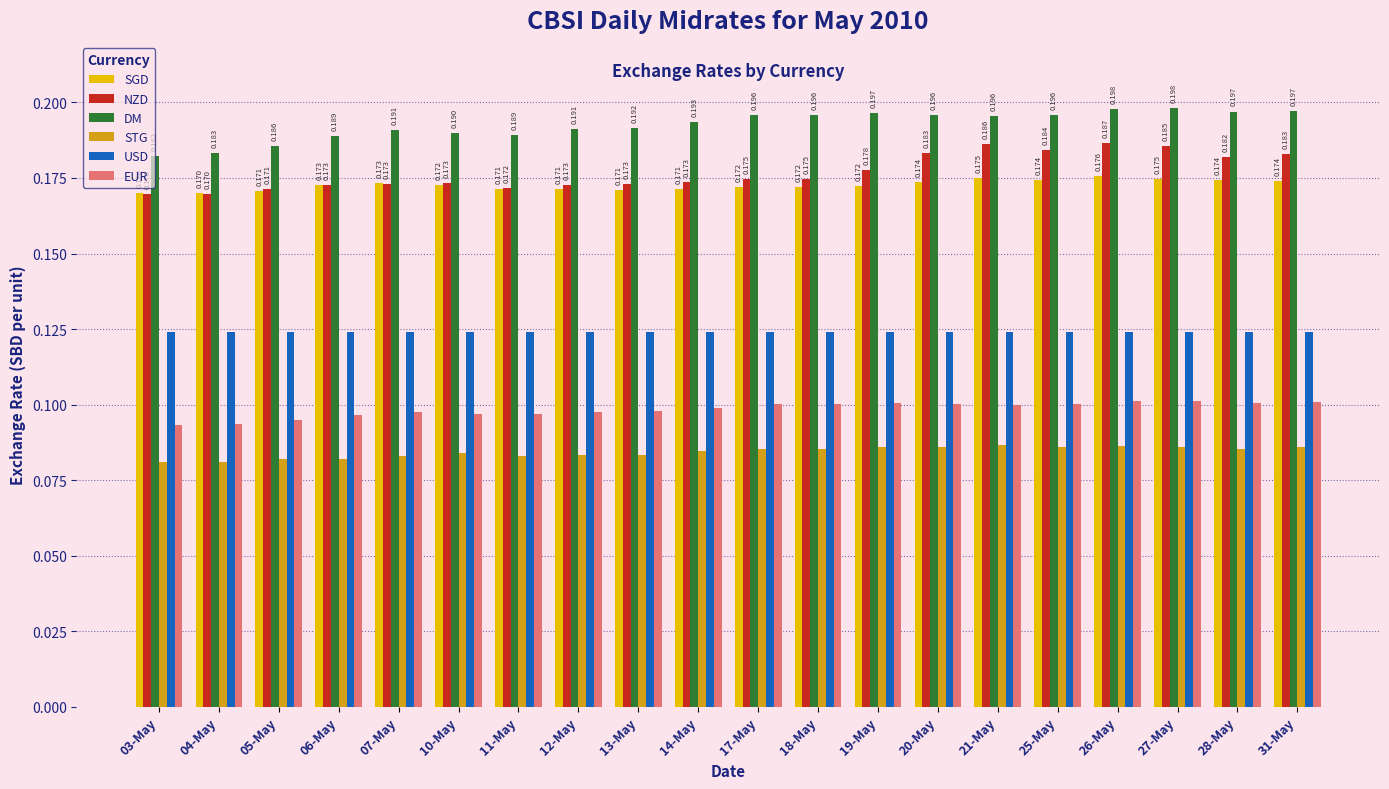

Rank the series by their maximum value, from highest to lowest.

DM, NZD, SGD, USD, EUR, STG